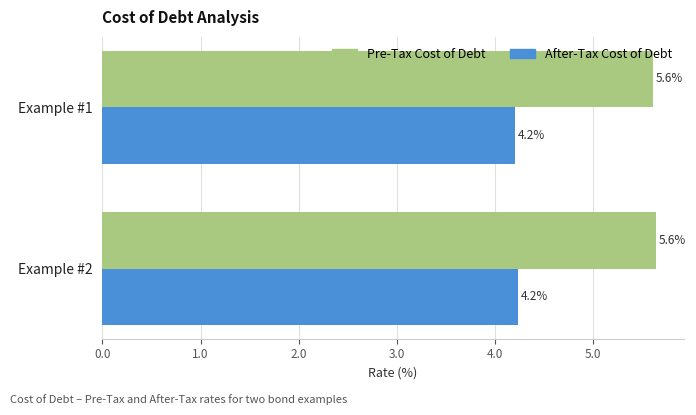

Are the bars grouped side by side (vs. stacked)?

Yes